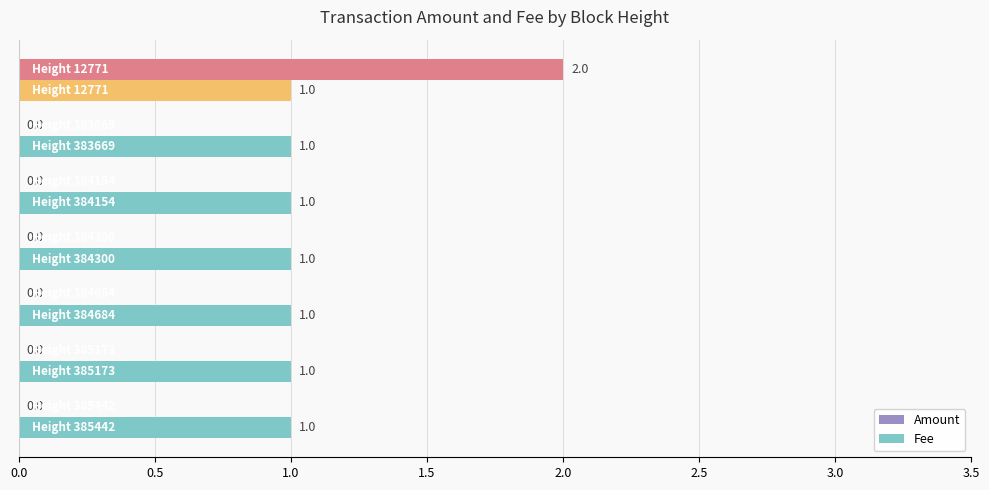

Count the Amount values in the range 0 to 1.

6